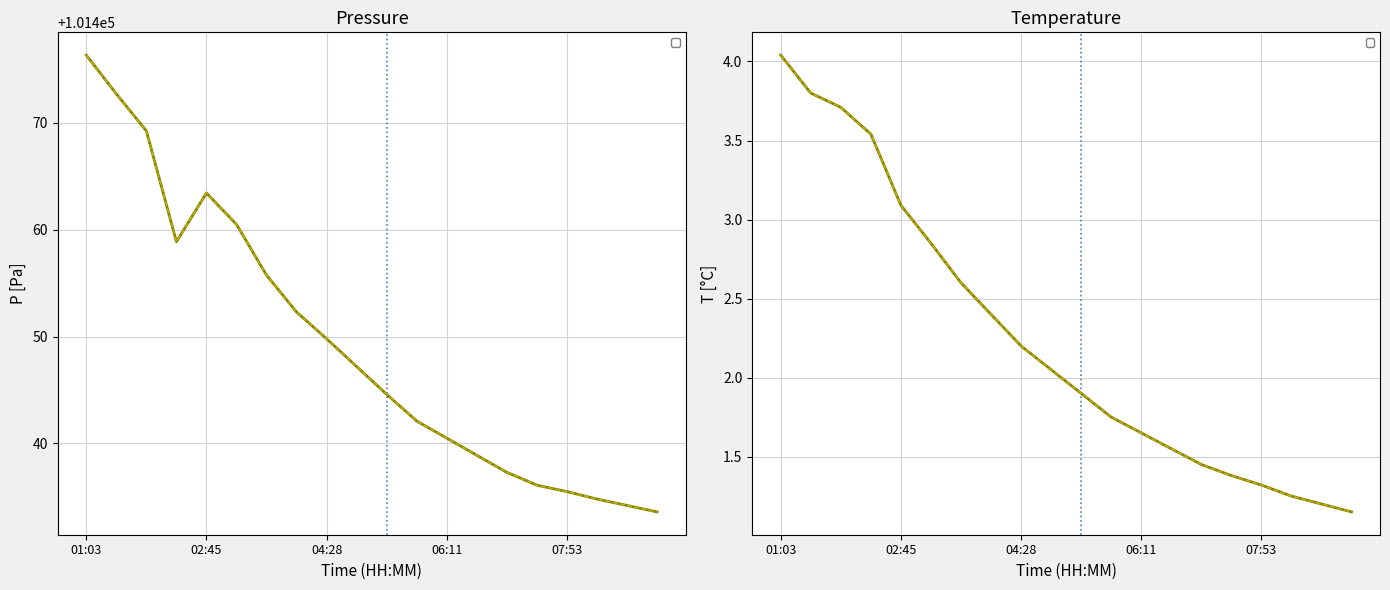

How many values in the temperature series are below 2?

10